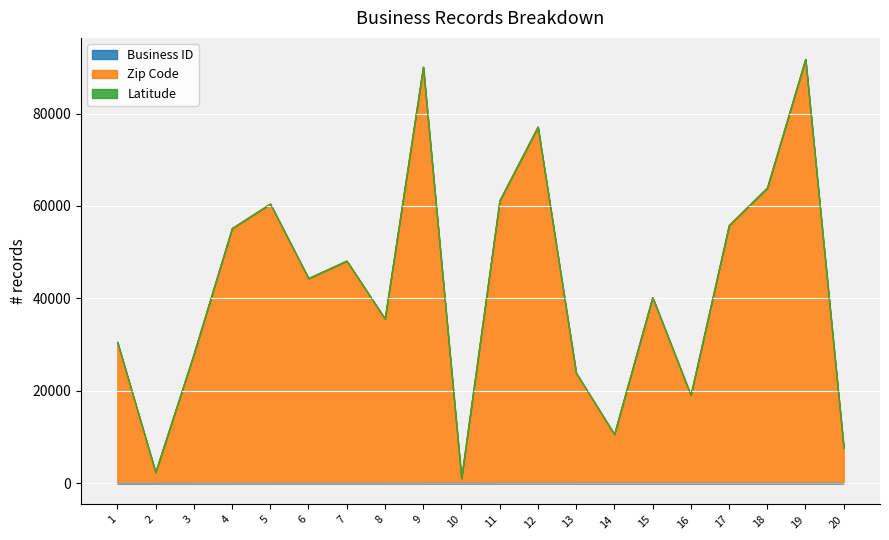

Where is Zip Code nearest to the value 46393?

7